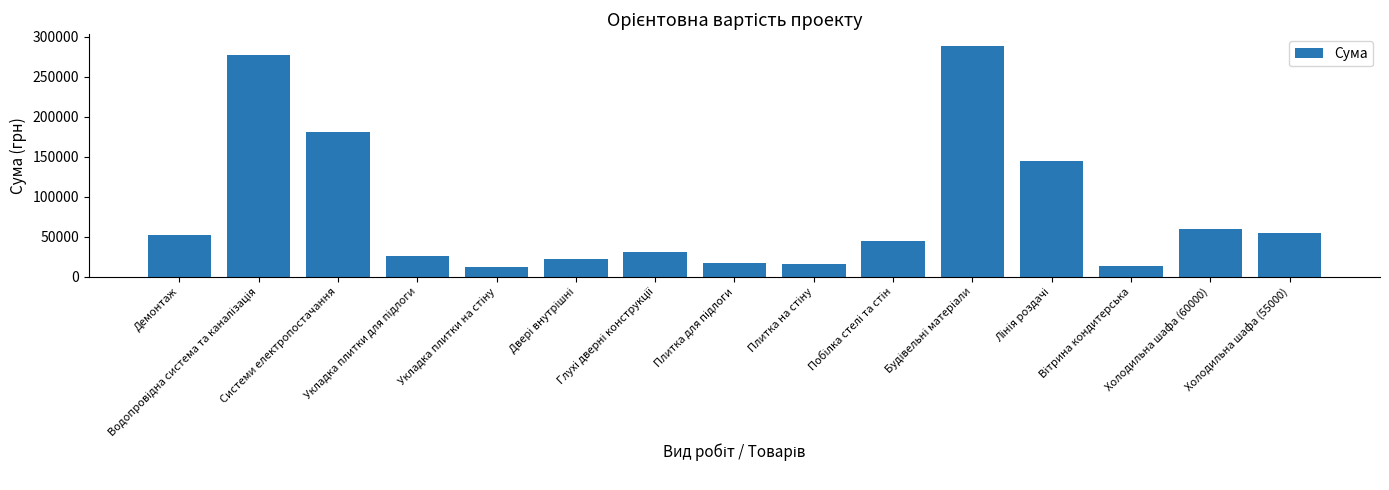

What is the difference between the maximum and second lowest values?

274900